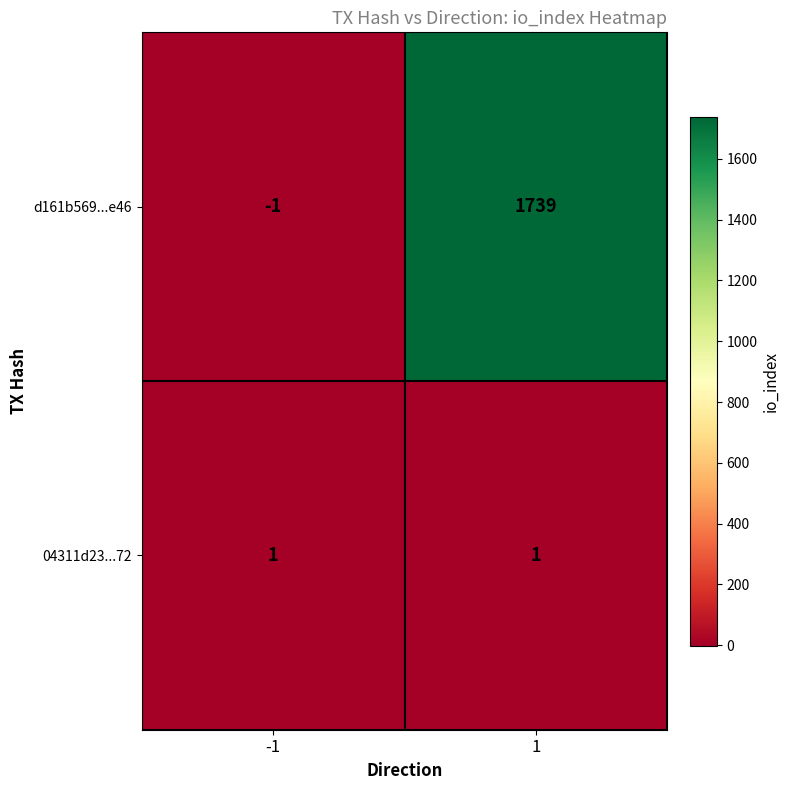

List the series in order of their overall mean, lowest first.

04311d23...72, d161b569...e46